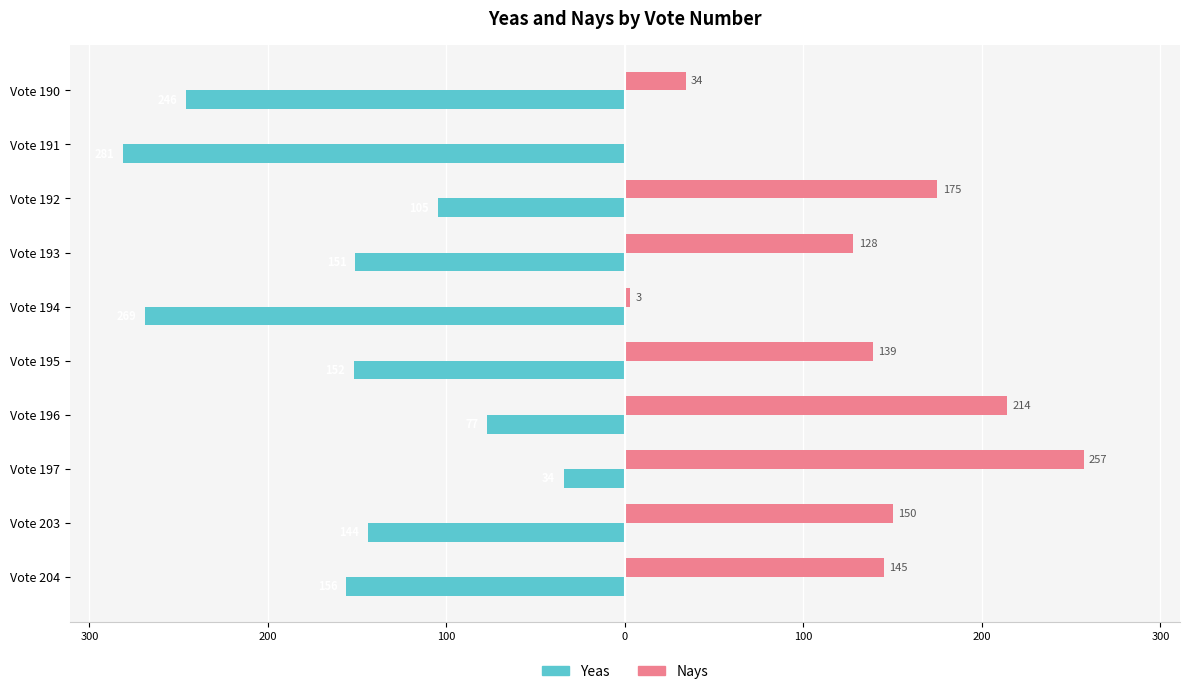

Reading left to right, what are all the values shown in this chart?

Yeas: -156	-144	-34	-77	-152	-269	-151	-105	-281	-246
Nays: 145	150	257	214	139	3	128	175	0	34